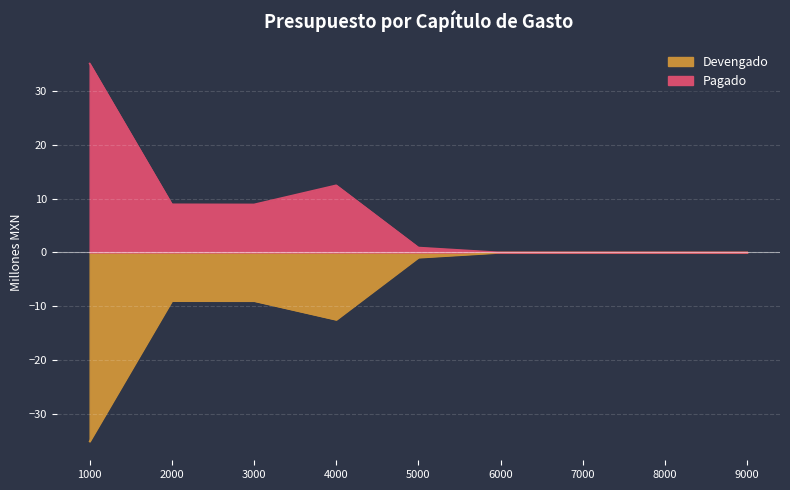

What is the value of the Devengado point at the 2nd from the left?

-9.0